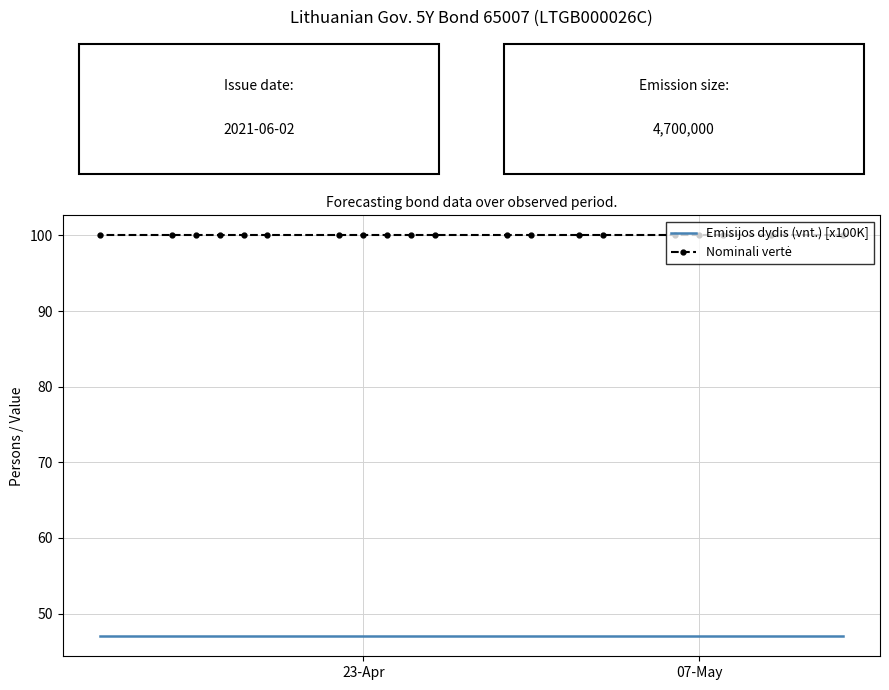

Reading left to right, transcribe all the data shown in this chart.

Emisijos dydis (vnt.) [x100K]: 47	47	47	47	47	47	47	47	47	47	47	47	47	47	47	47	47	47	47	47
Nominali vertė: 100	100	100	100	100	100	100	100	100	100	100	100	100	100	100	100	100	100	100	100